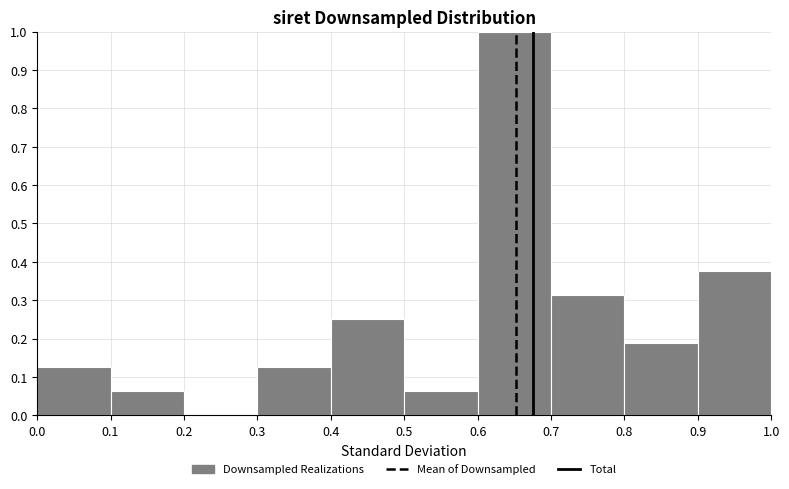

Reading left to right, list every bar in this chart as the range it spans on the x-axis followed by its height. The values are not printed on the chart, so give them approximately, as read against the axis.

0.0 to 0.1: 0.13
0.1 to 0.2: 0.06
0.2 to 0.3: 0
0.3 to 0.4: 0.13
0.4 to 0.5: 0.25
0.5 to 0.6: 0.06
0.6 to 0.7: 1.00
0.7 to 0.8: 0.31
0.8 to 0.9: 0.19
0.9 to 1.0: 0.38